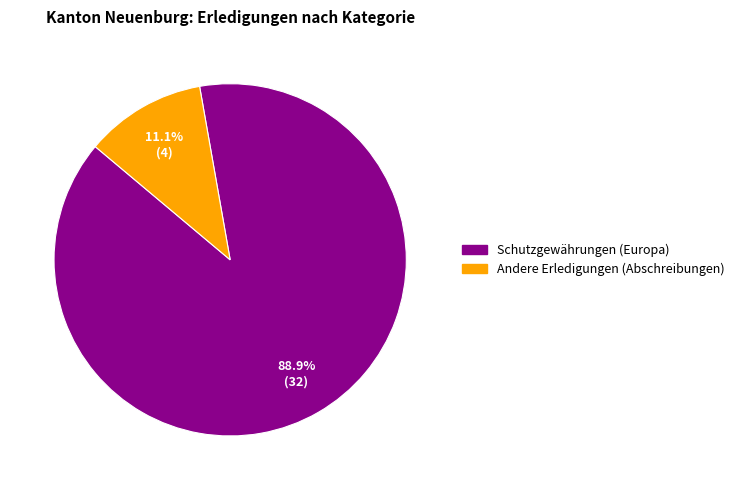

Is there any slice that represents more than half of the pie?

Yes